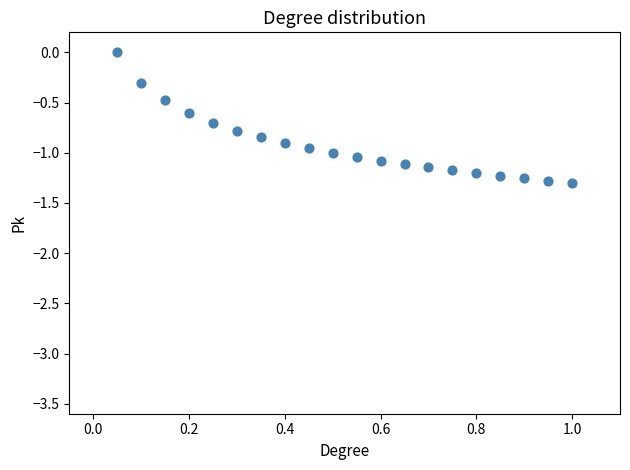

What is the range of X values (max minus min)?

0.9